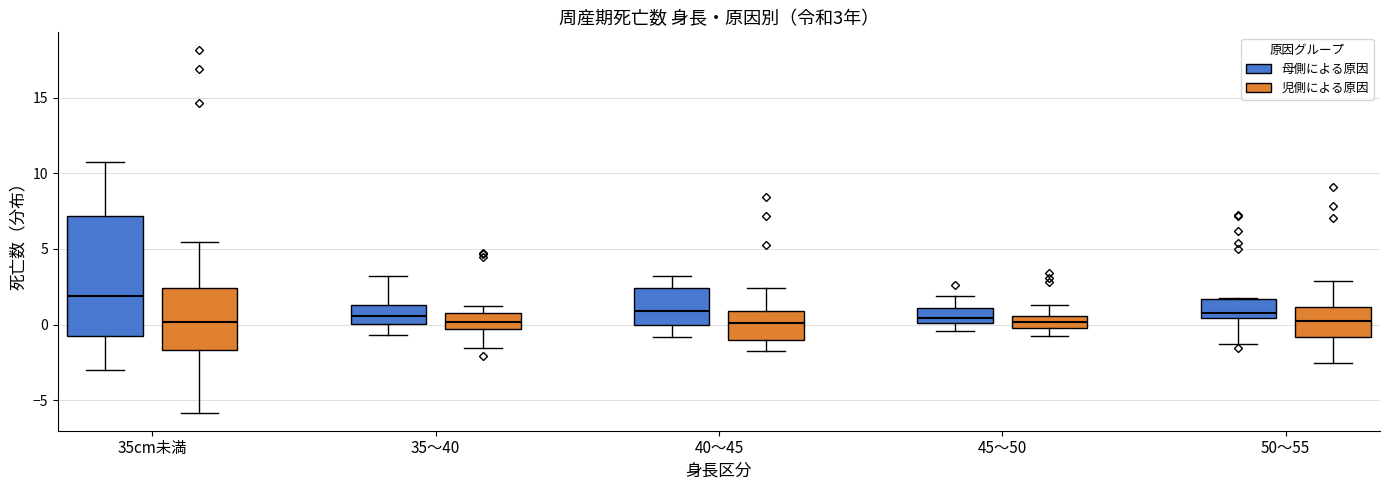

Comparing the boxes themselves (not the whiskers), which one is the tallest?

35cm未満 (母側による原因)